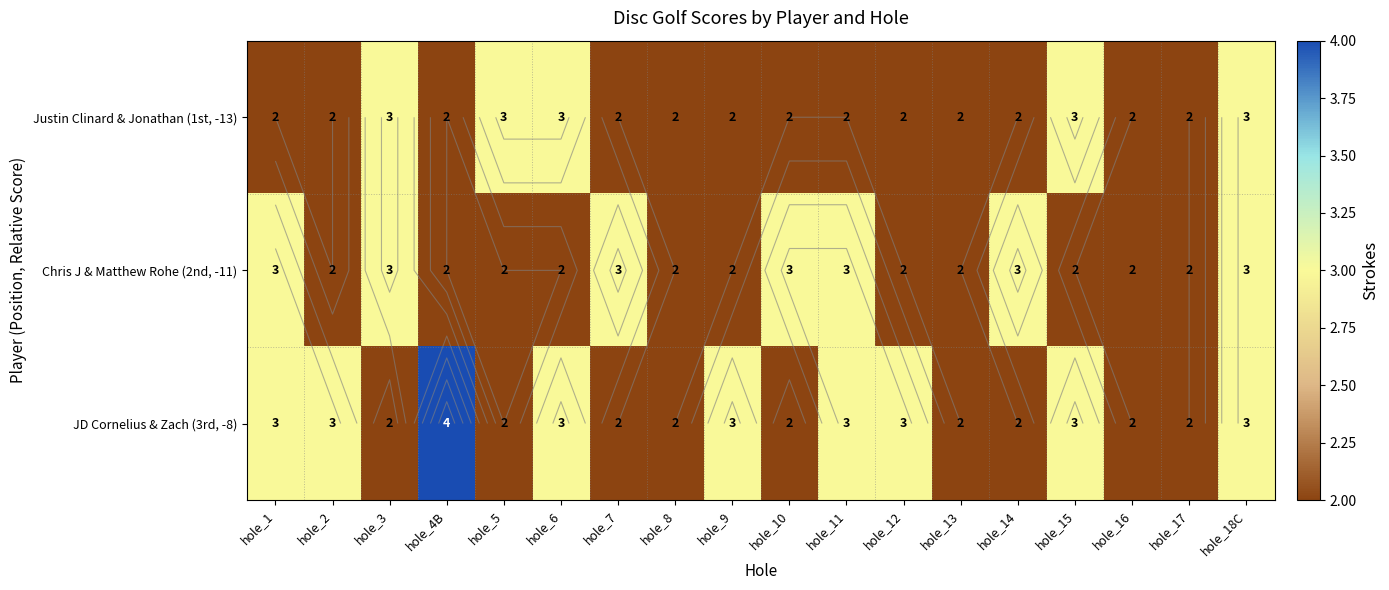

At how many categories does at least one series exceed 3?

1